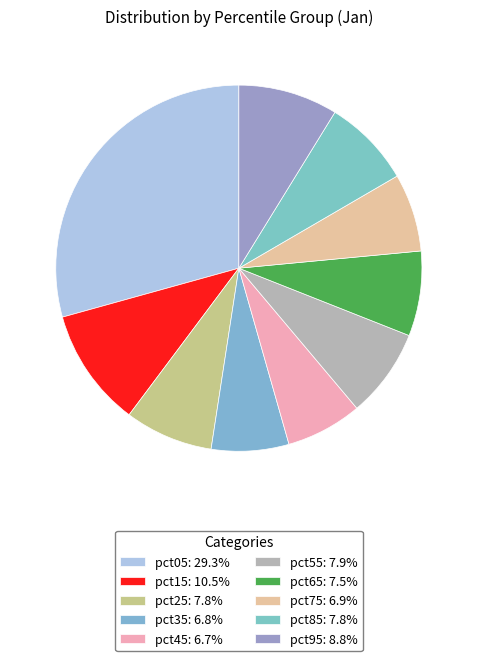

Count the number of slices in the pie.

10